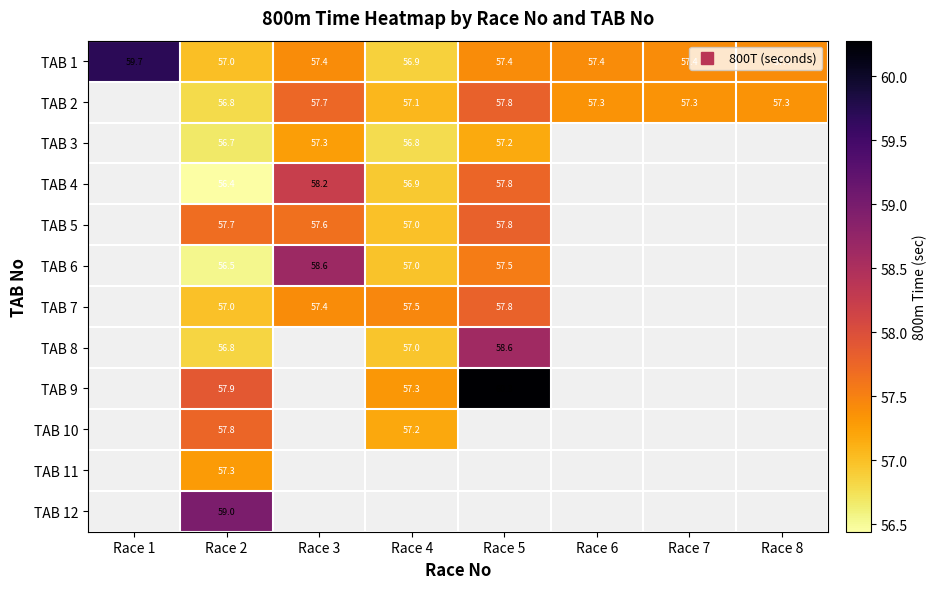

What is the greatest value displayed?

60.3